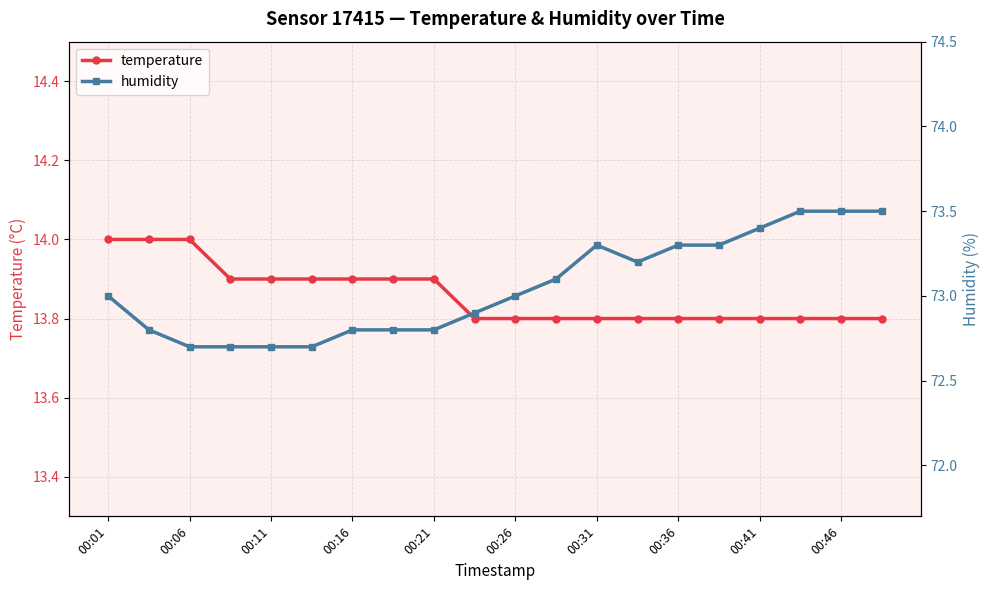

True or false: temperature has a value of 13.8 at 00:41.

True